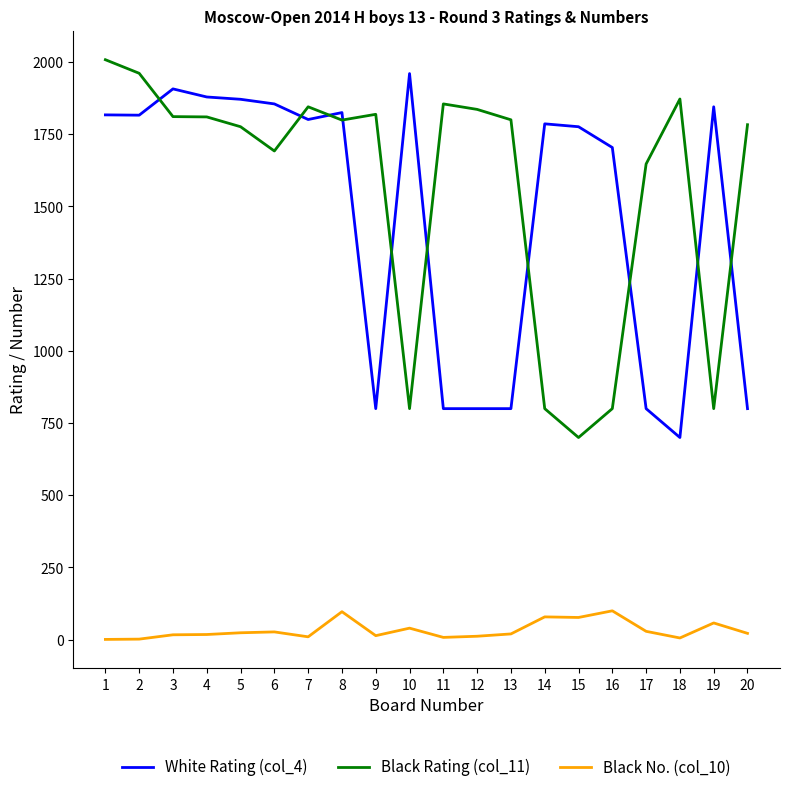

How many values in the White Rating (col_4) series are below 1801?

10